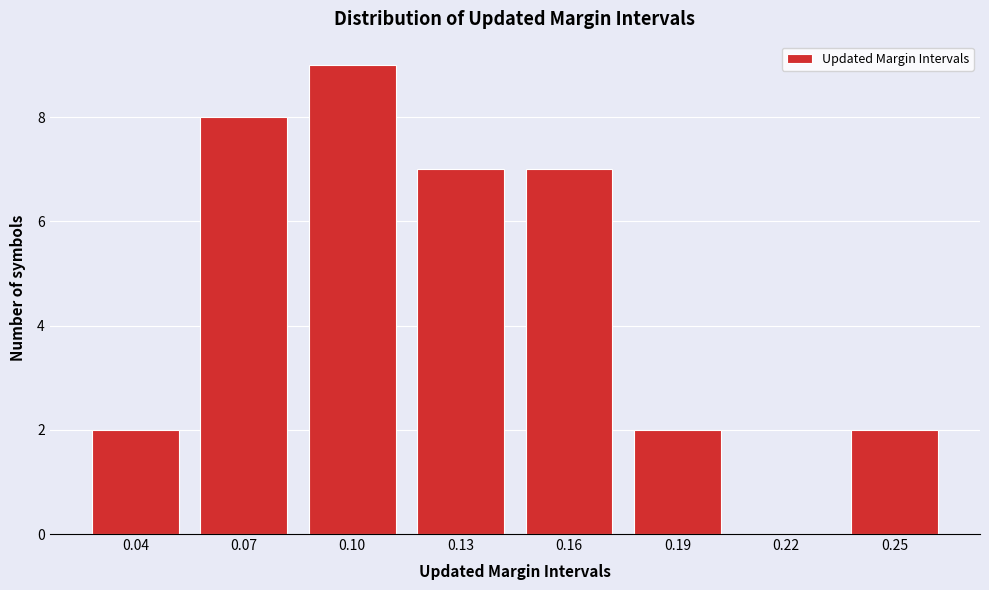

Reading left to right, extract all data points from this chart.

0.04=2	0.07=8	0.10=9	0.13=7	0.16=7	0.19=2	0.22=0	0.25=2